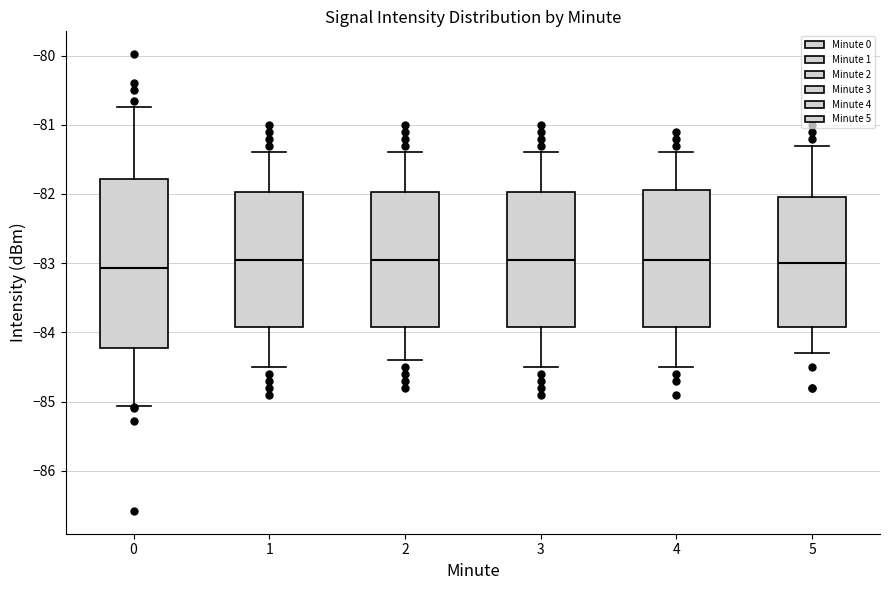

Reading left to right, transcribe this box plot: for each box, give where its median line is, the range the box spans, and where its two whiskers end, as read against the y-axis. The values are not printed on the chart, so give them approximately, as read against the axis.

0: median -83.1, box -84.2 to -81.8, whiskers -85.1 to -80.7
1: median -82.9, box -83.9 to -82.0, whiskers -84.5 to -81.4
2: median -82.9, box -83.9 to -82.0, whiskers -84.4 to -81.4
3: median -82.9, box -83.9 to -82.0, whiskers -84.5 to -81.4
4: median -82.9, box -83.9 to -81.9, whiskers -84.5 to -81.4
5: median -83.0, box -83.9 to -82.0, whiskers -84.3 to -81.3